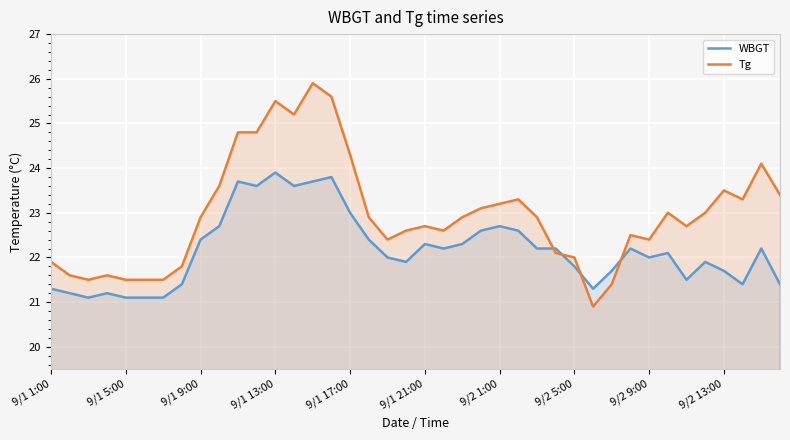

Does the chart display data point markers on the line(s)?

No